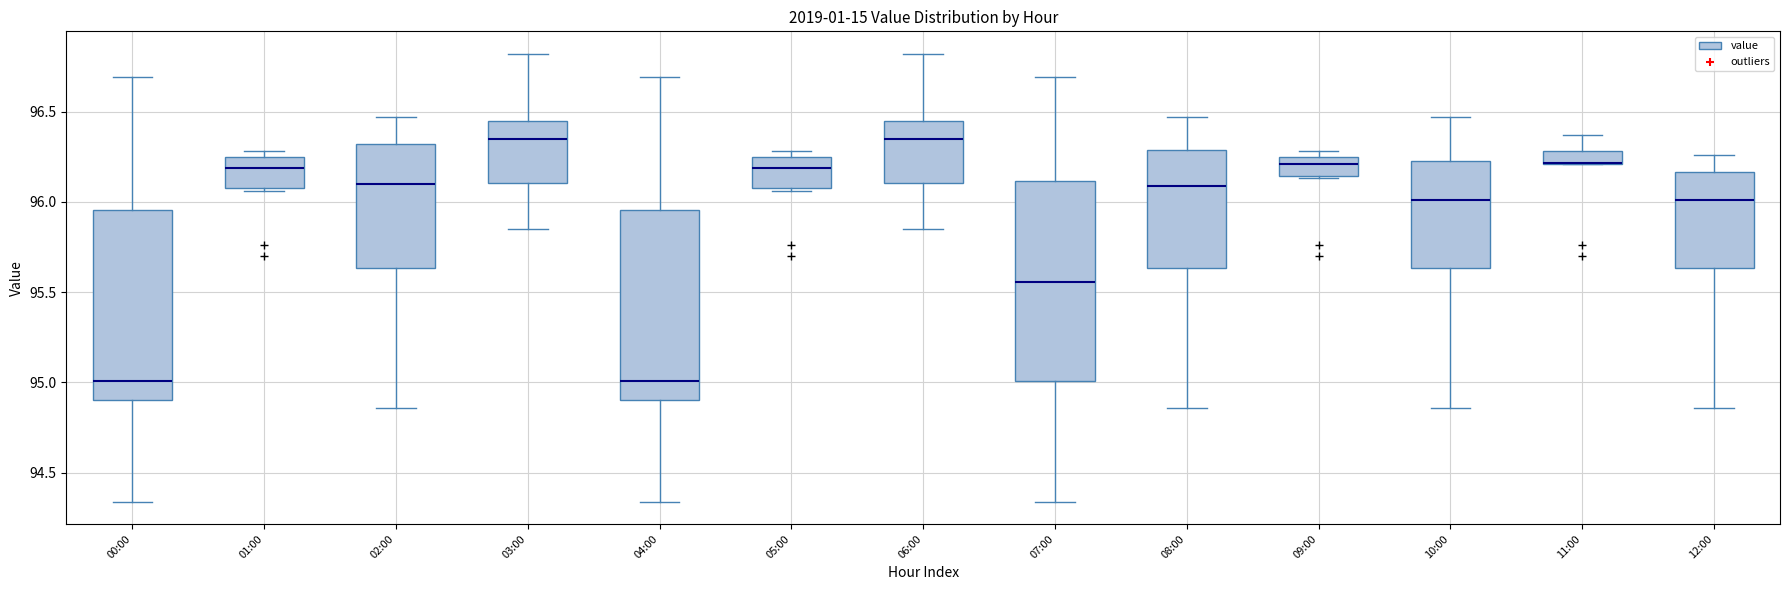

Where is the lower edge of the box for 05:00 on the y-axis? The values are not printed on the chart, so give them approximately, as read against the axis.

96.10